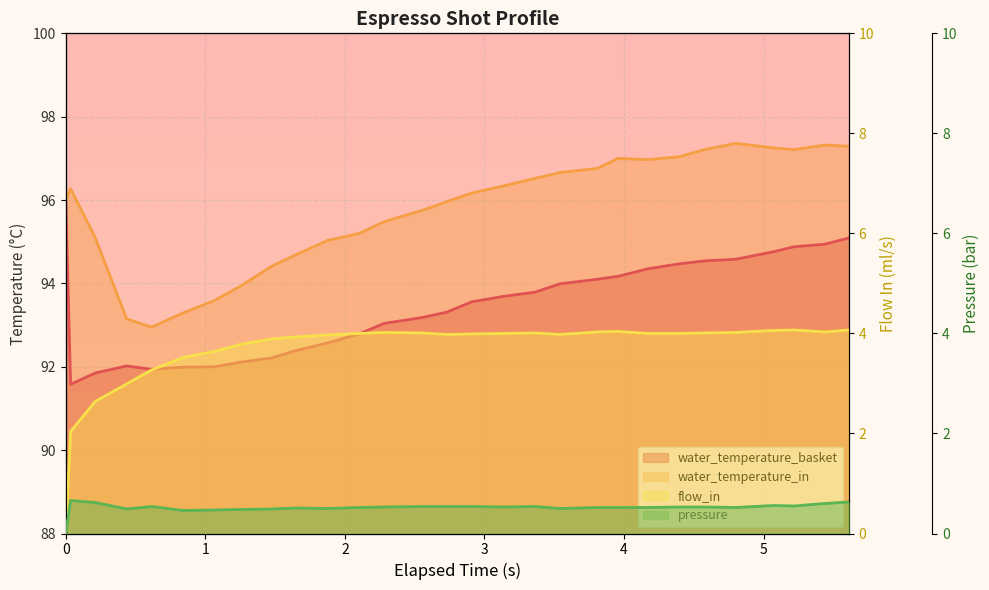

In pressure, how many points are higher than both neighbors (excluding endpoints)?

5